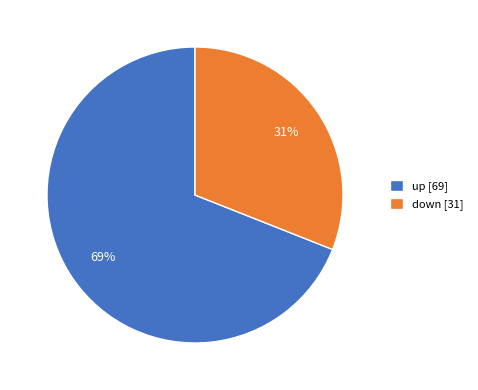

How many segments does this pie chart have?

2